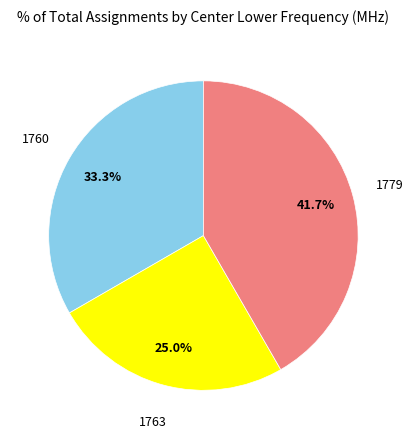

Which category has the smallest portion of the pie?

1763